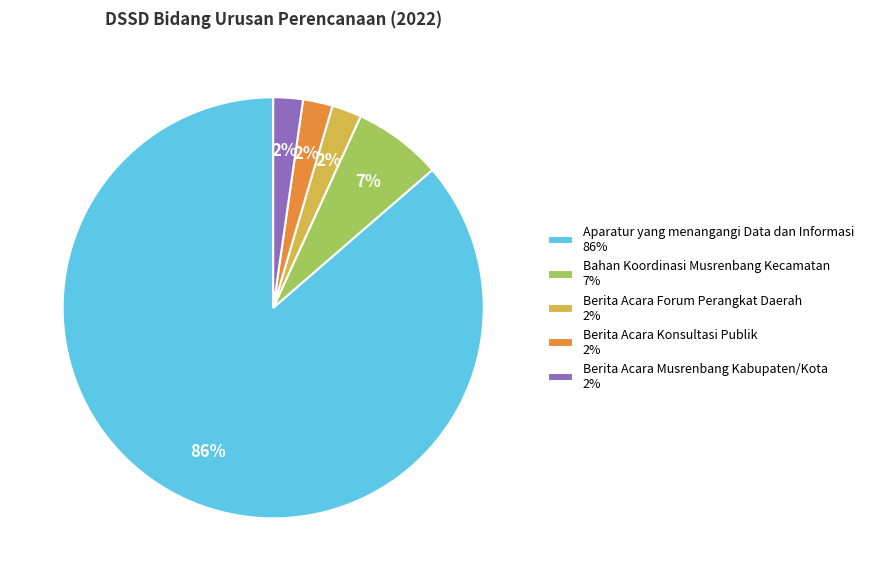

Does Berita Acara Musrenbang Kabupaten/Kota 2% represent more than half of the total?

No